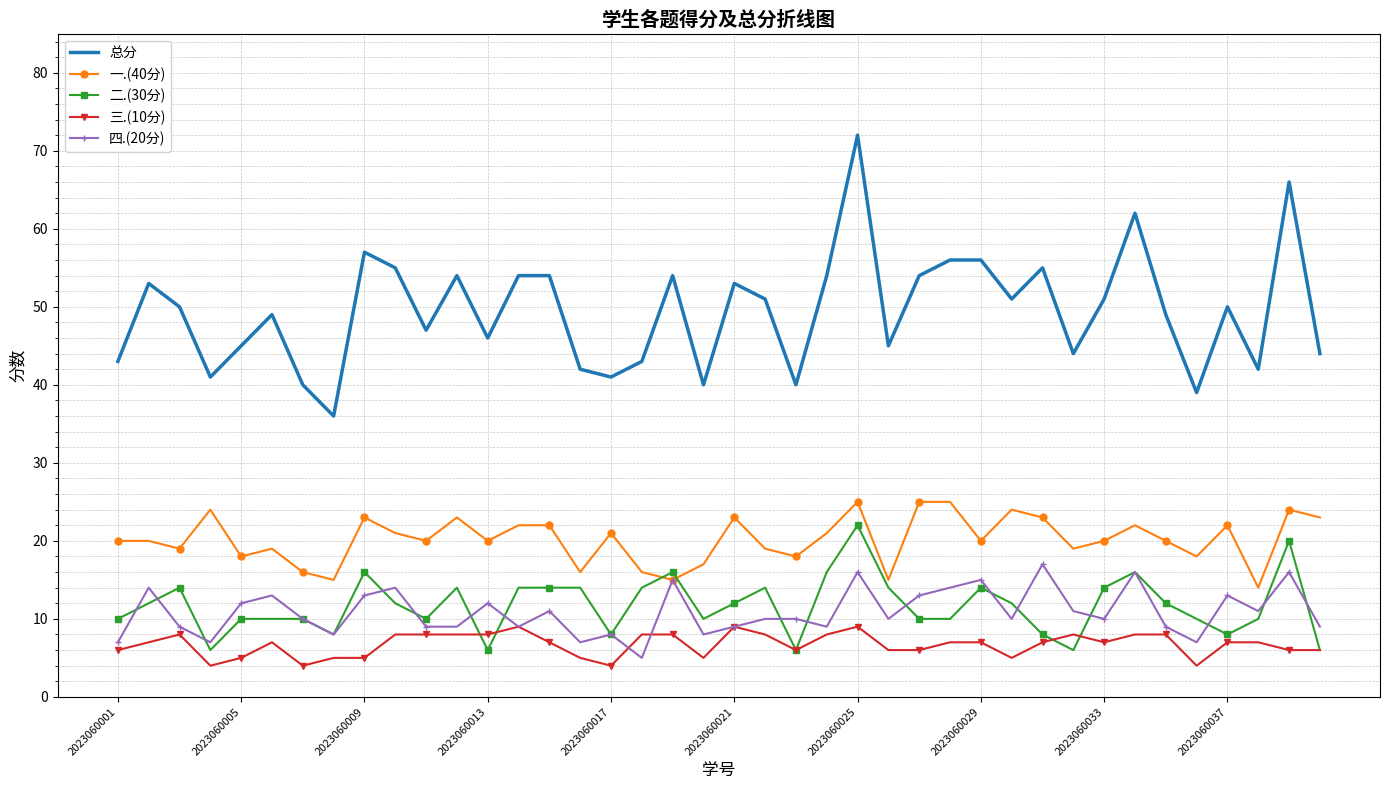

True or false: 四.(20分) and 总分 intersect in this chart.

False